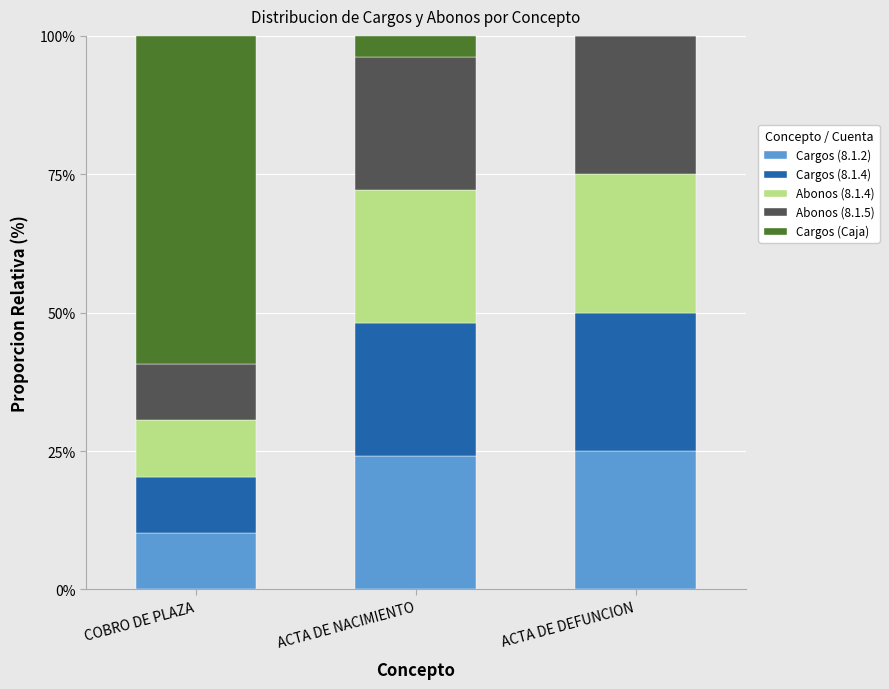

What is the total value across all series at COBRO DE PLAZA?

100.0